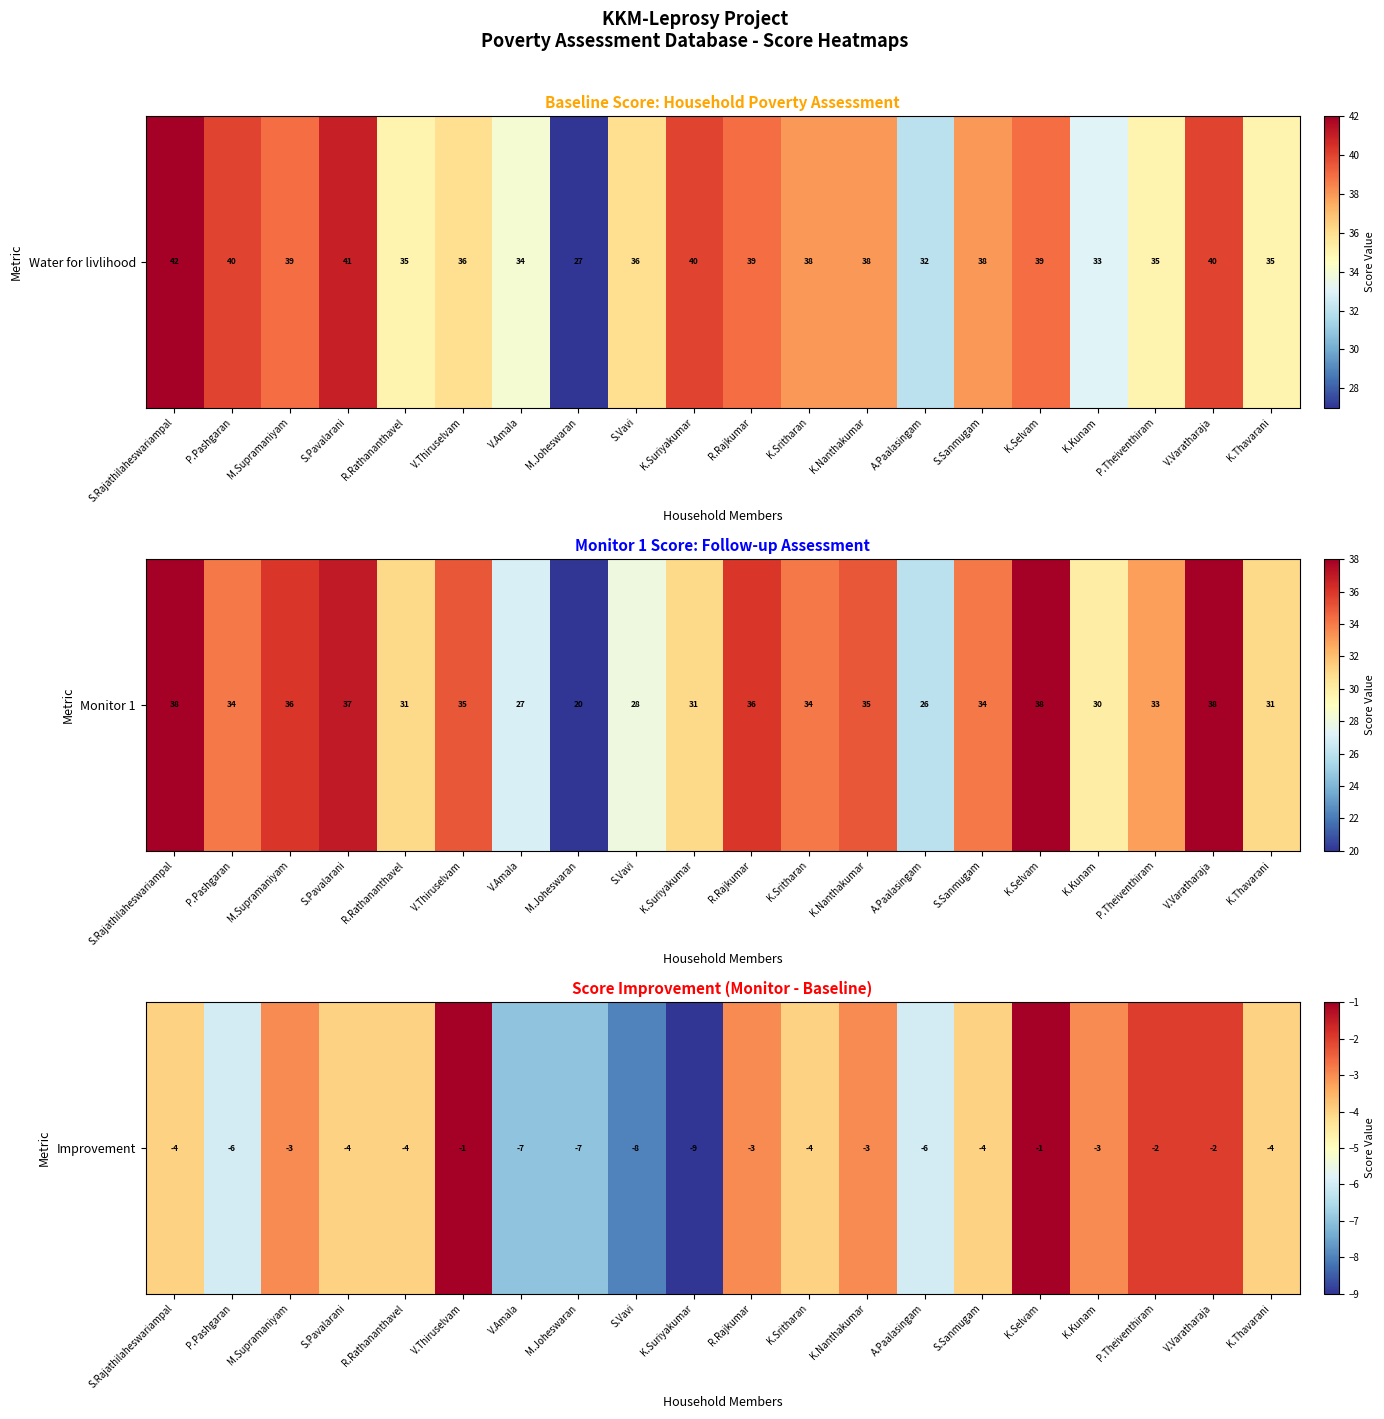

Which label corresponds to the smallest value in the chart?

K.Suriyakumar